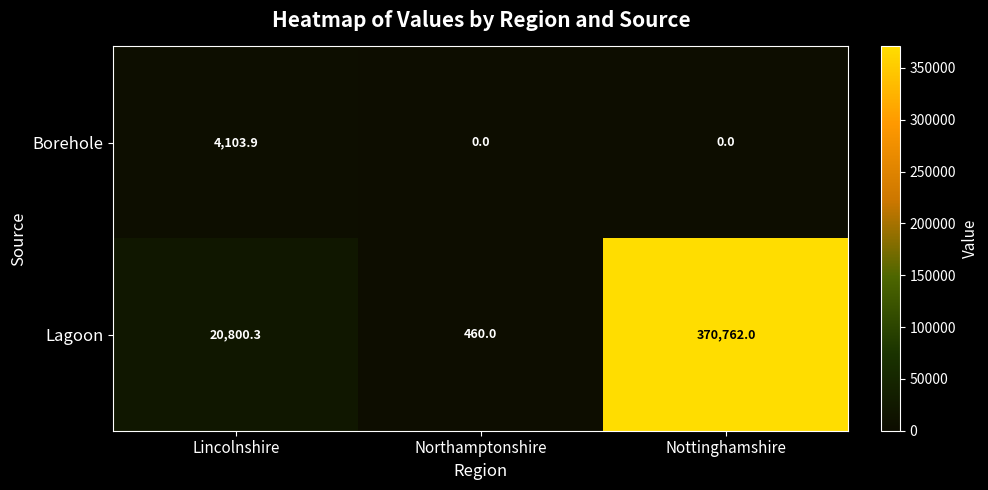

At how many categories does at least one series exceed 203284?

1